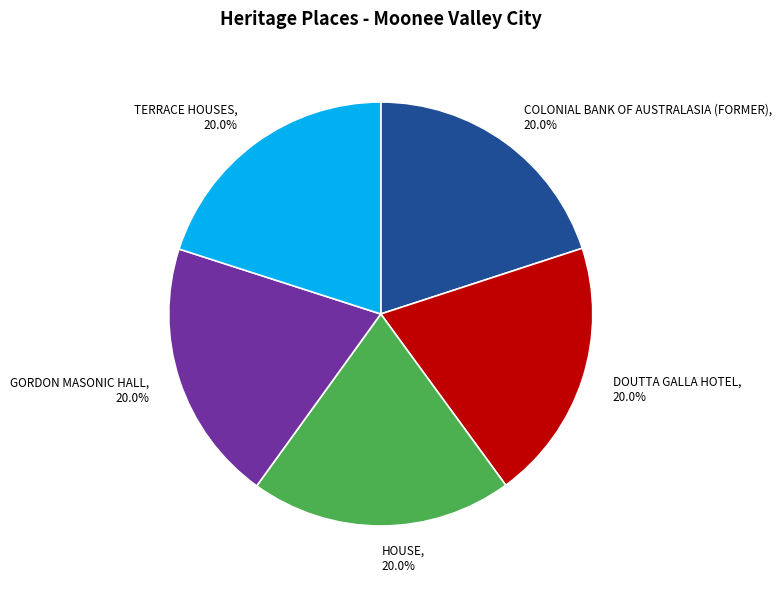

Count the number of slices in the pie.

5